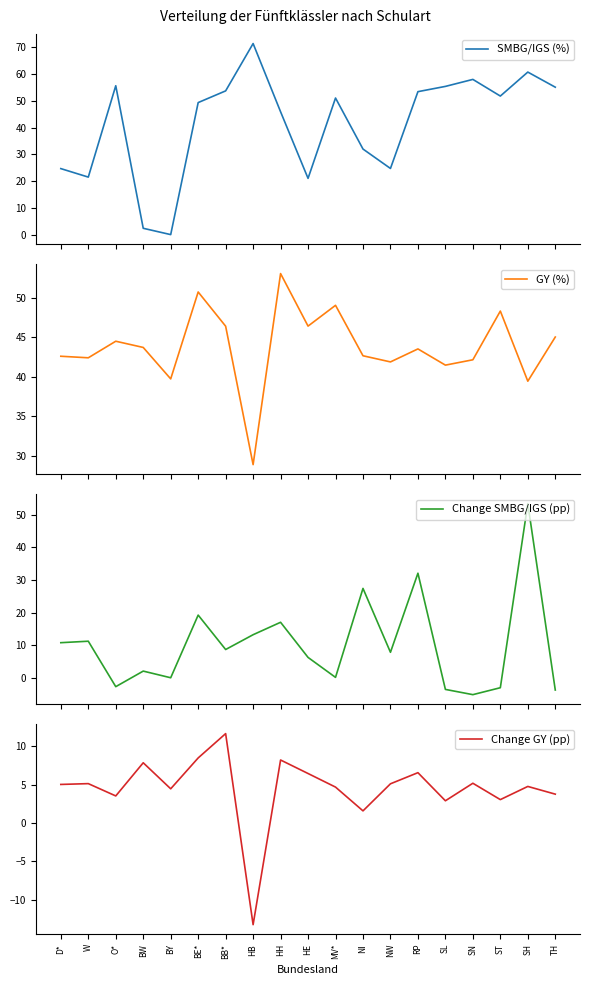

After their last crossing, which series has the higher values: SMBG/IGS (%) or GY (%)?

SMBG/IGS (%)